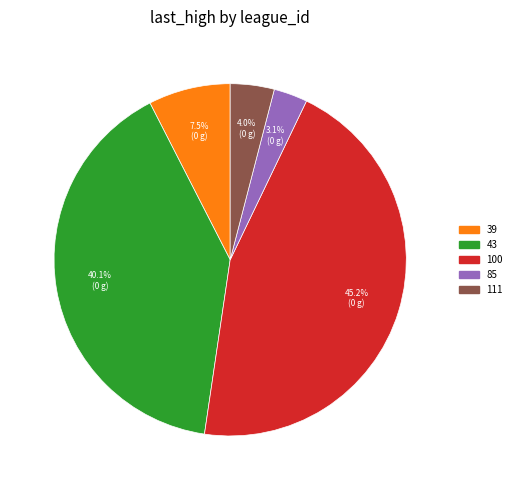

Is there any slice that represents more than half of the pie?

No